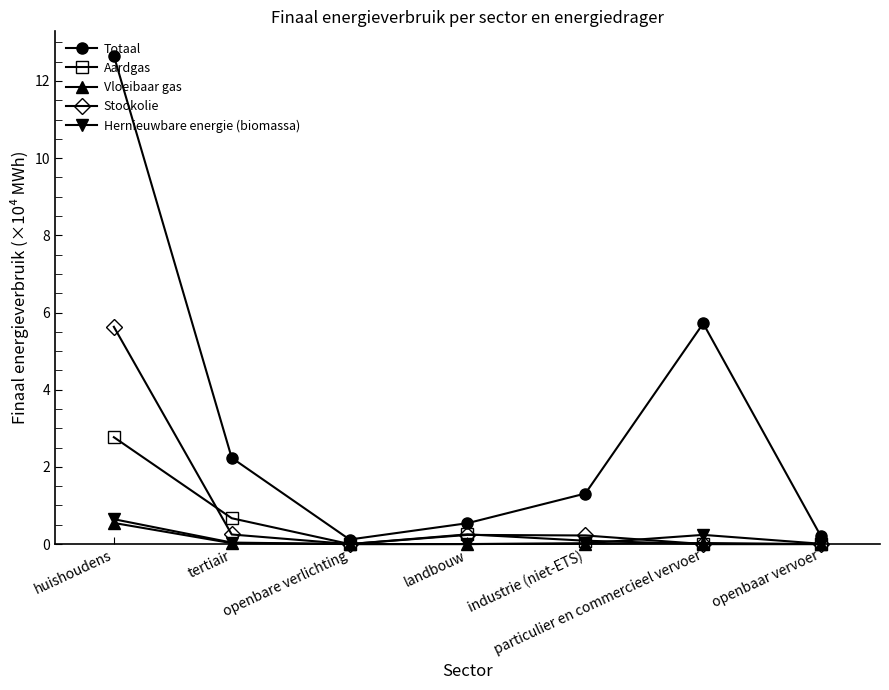

Between huishoudens and industrie (niet-ETS), which series saw the biggest shift?

Totaal